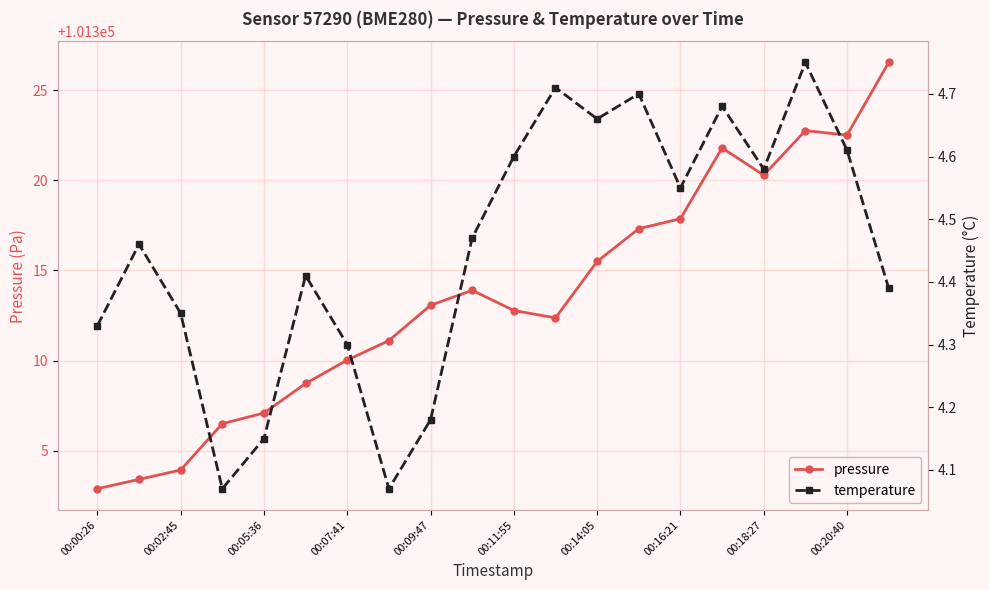

The value of pressure at 19 is 101326.5. True or false?

True